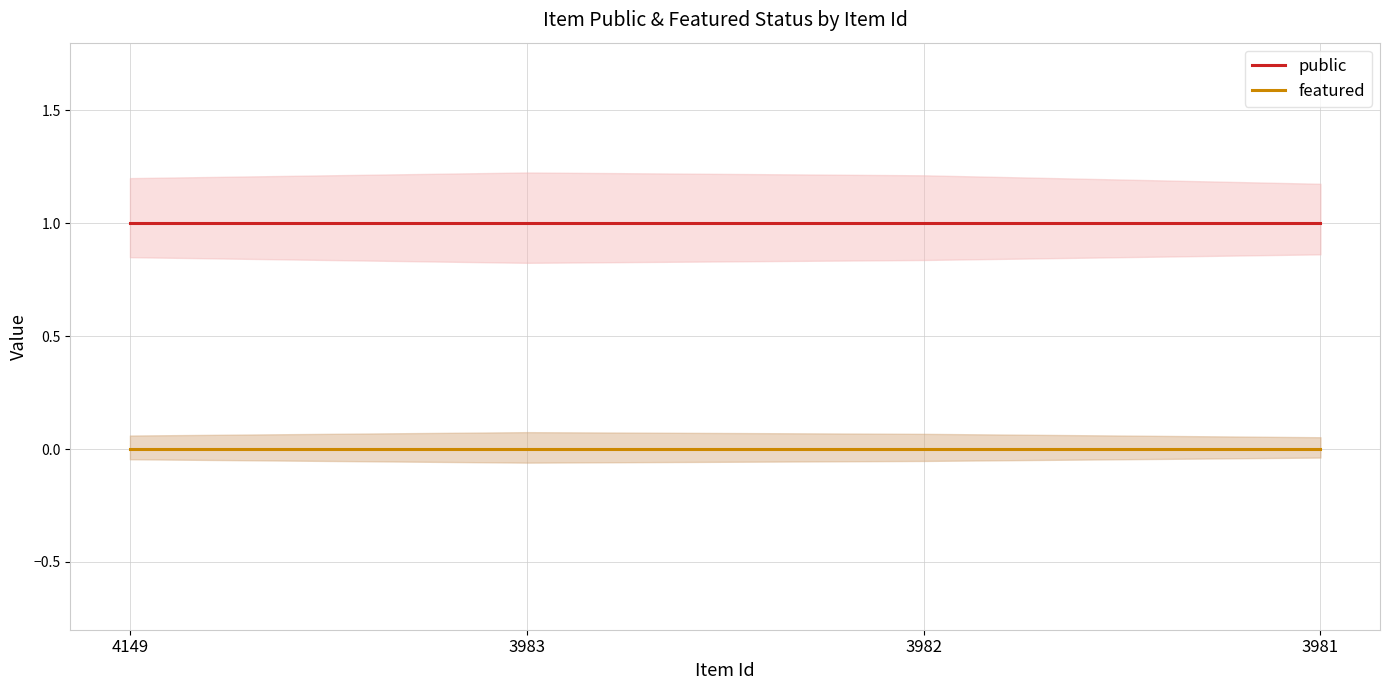

Does the chart display data point markers on the line(s)?

No